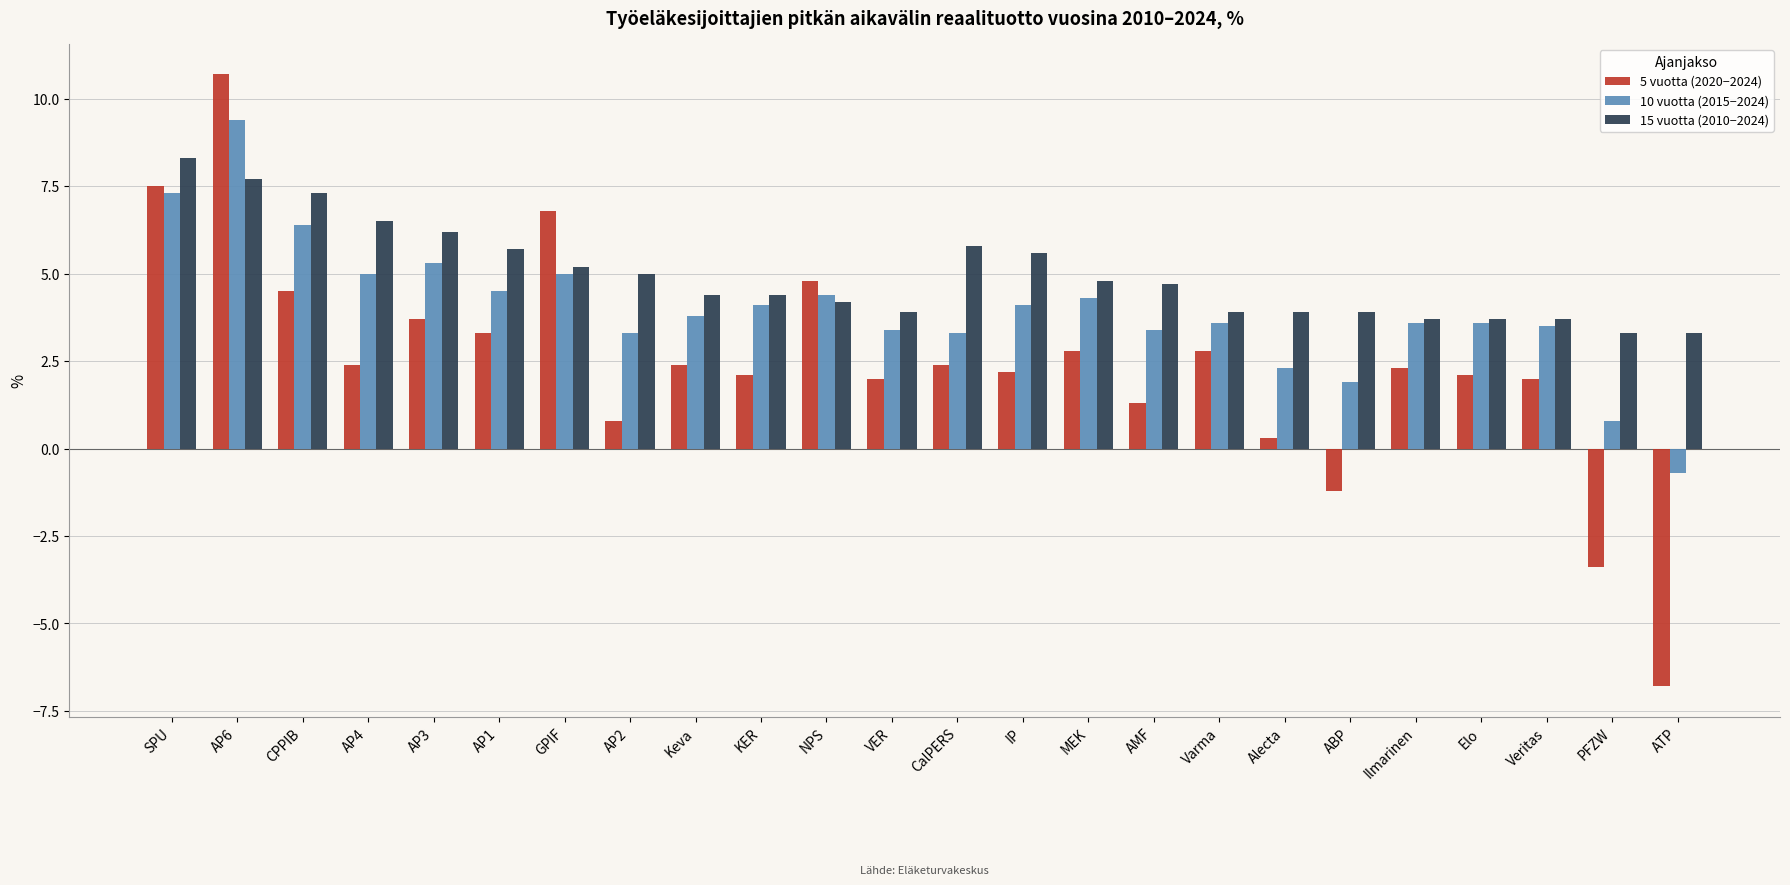

What is the difference between the 10 vuotta (2015−2024) values at AP6 and ABP?

7.5